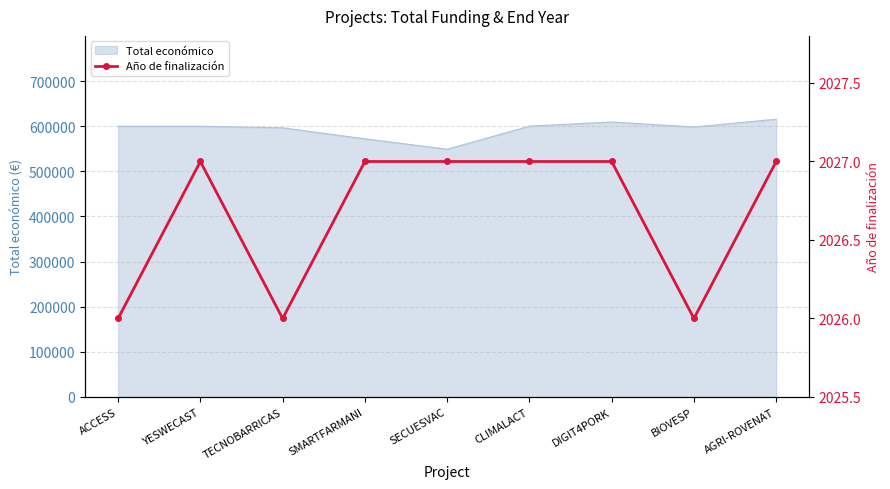

What position from the right is YESWECAST?

8